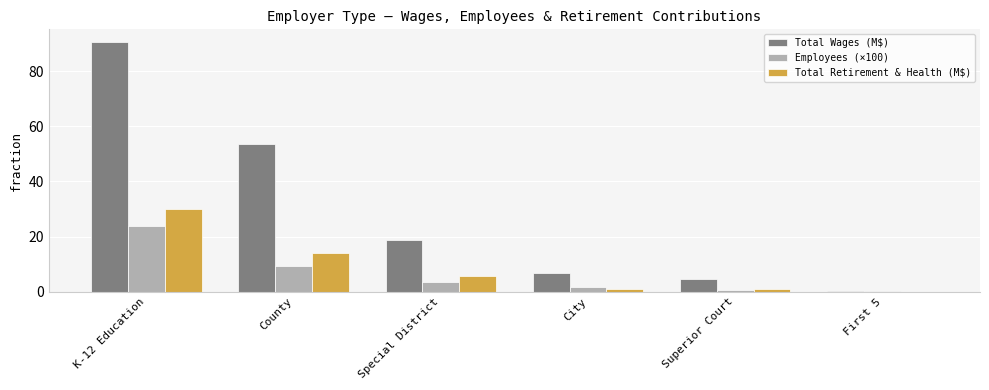

True or false: Employees (×100) has a value of 9.5 at County.

True